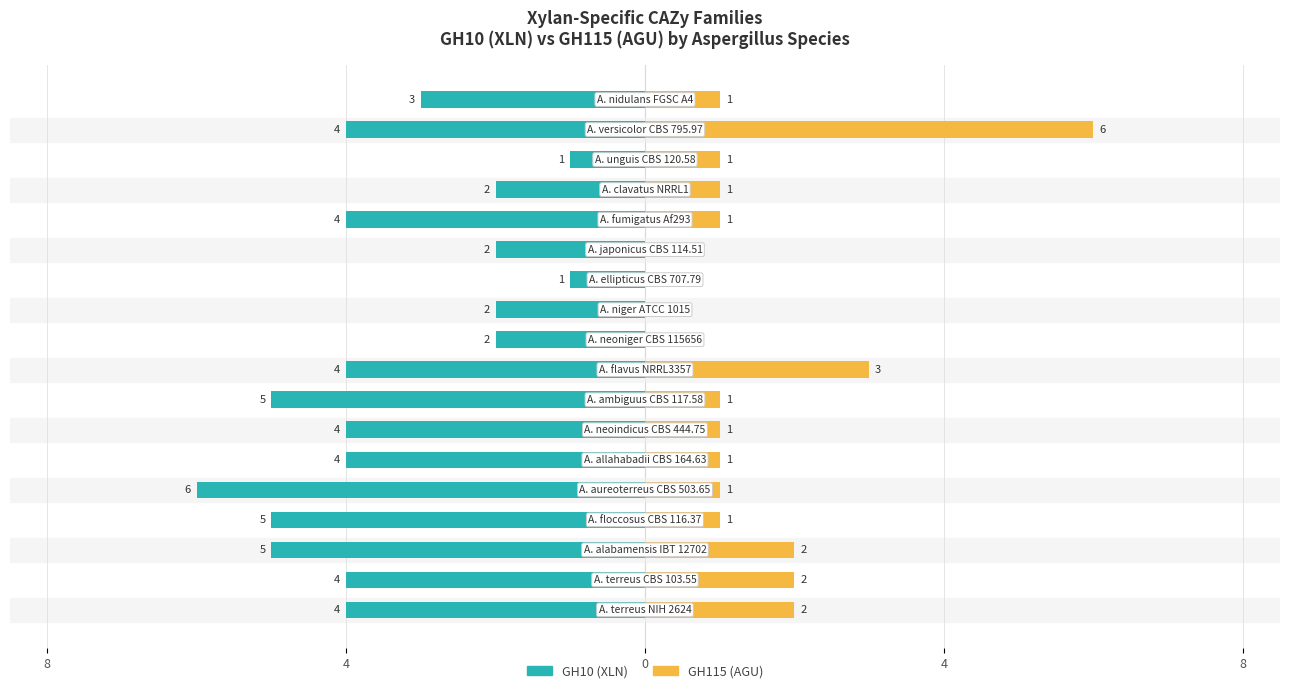

What is the difference between the second highest and second lowest values in the GH10 series?

4